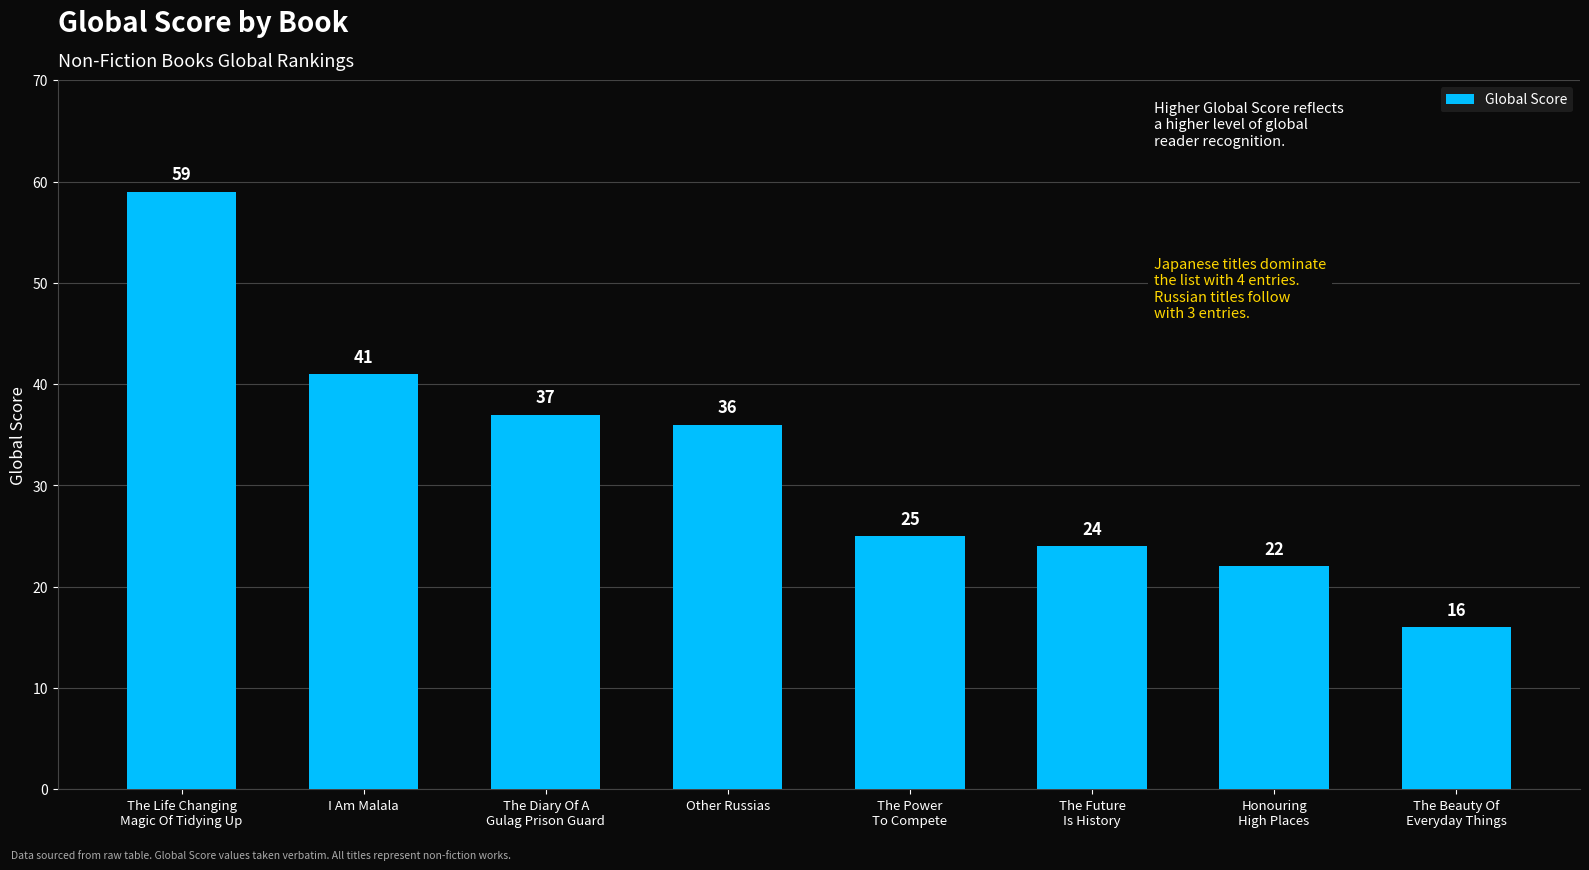

Reading left to right, list all the values displayed in this chart.

59	41	37	36	25	24	22	16